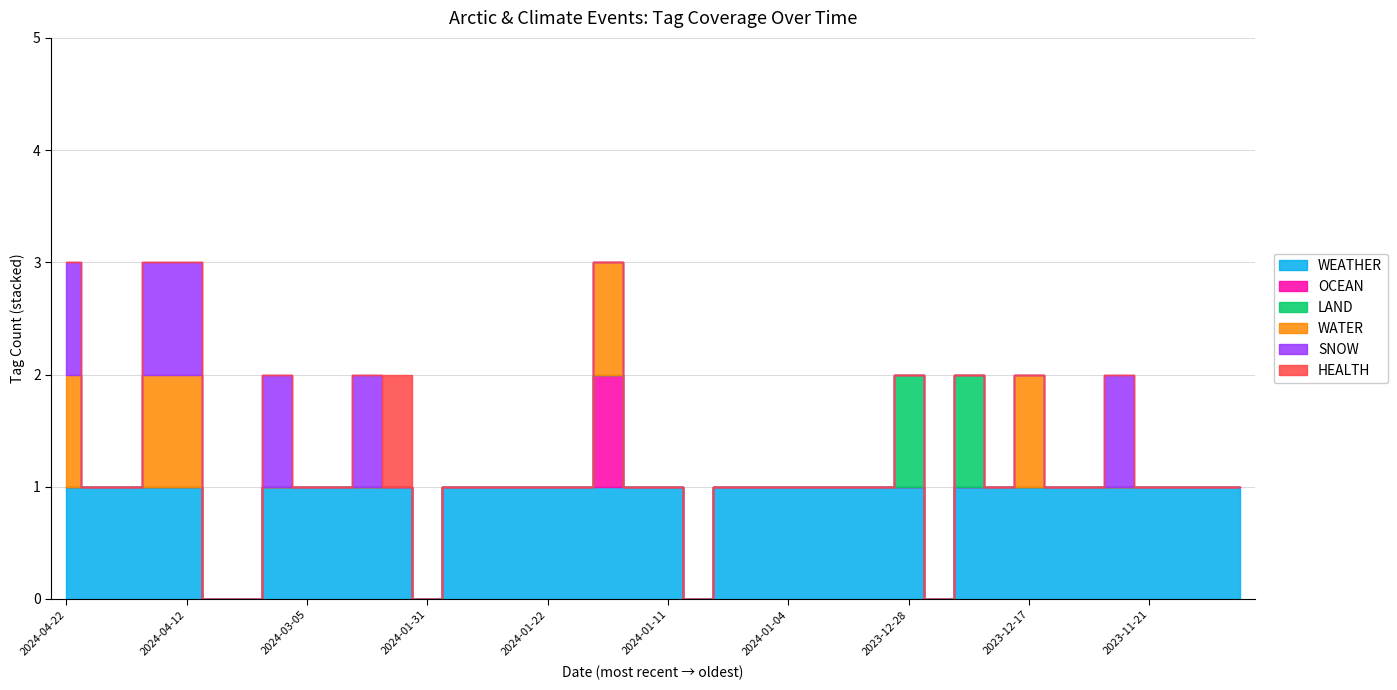

At how many categories does at least one series exceed 0?

35